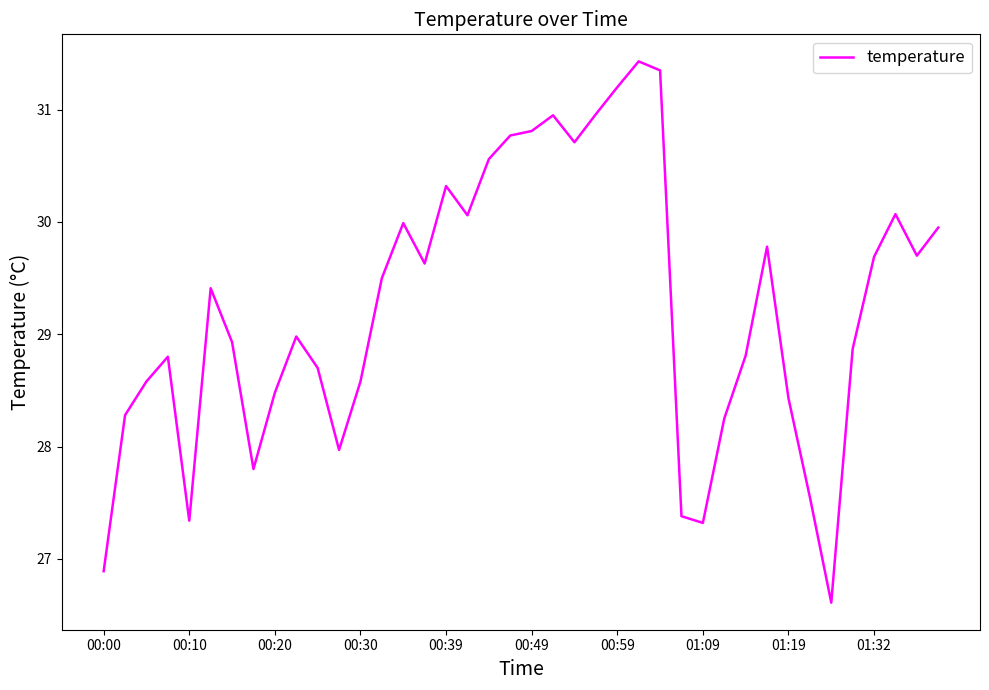

What is the maximum value shown in the chart?

31.4